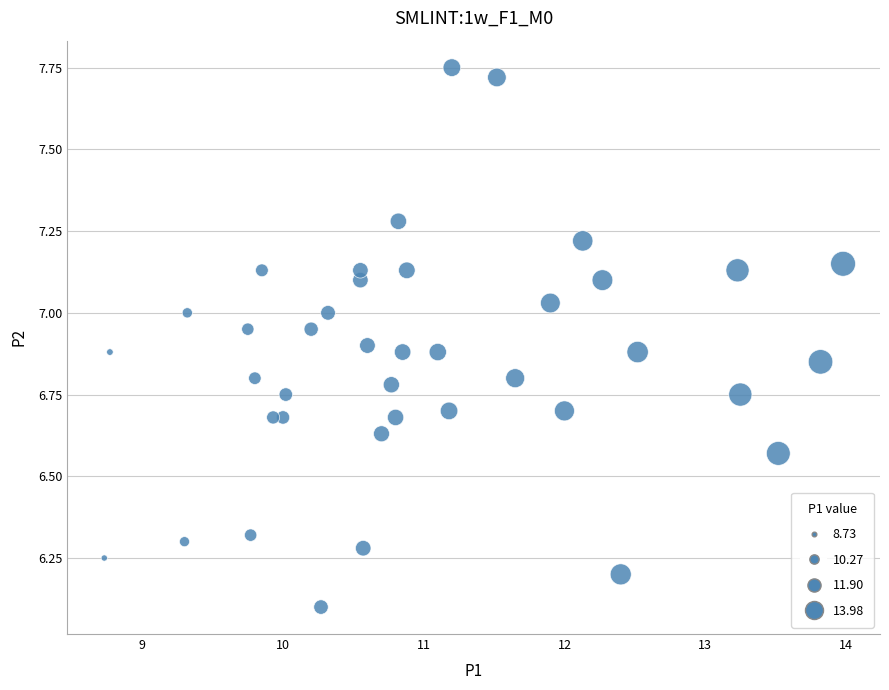

What Y value in the scatter plot is closest to 6?

6.1